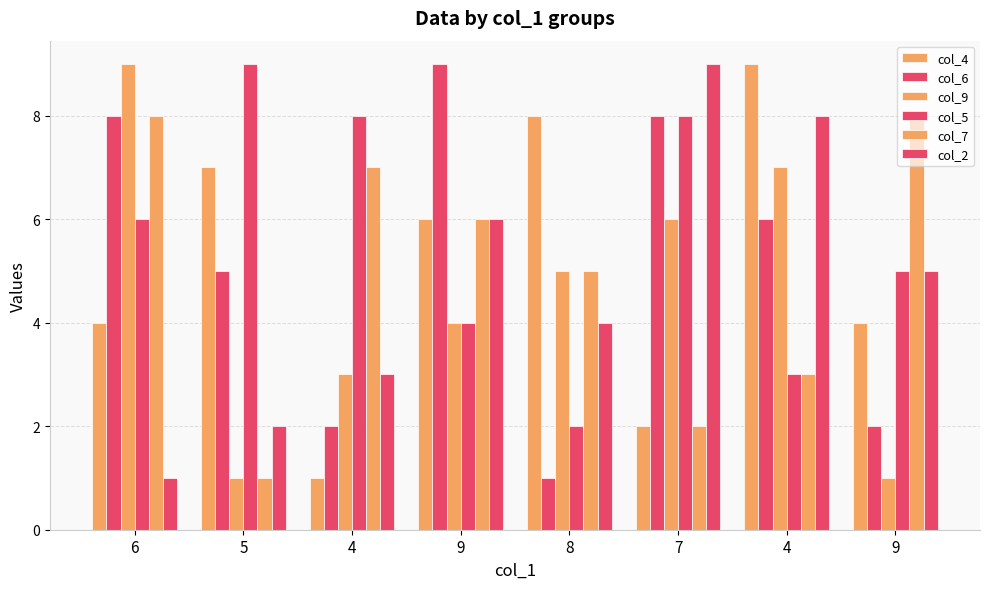

Are the bars horizontal?

No